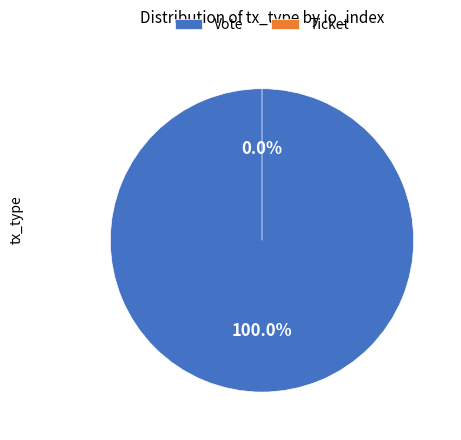

Which slice is the smallest?

Ticket